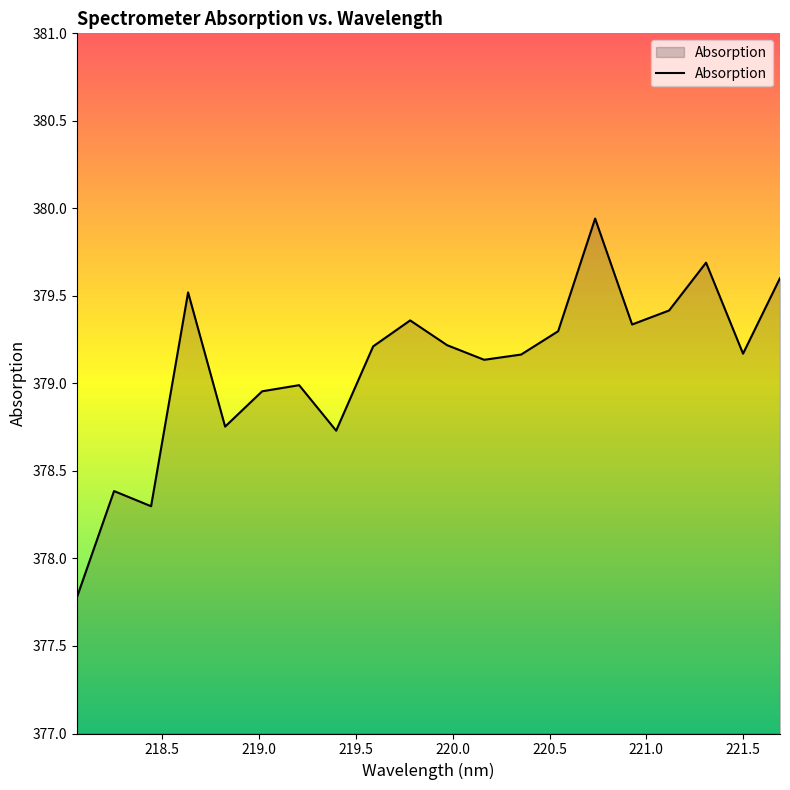

How many distinct data groups are displayed?

1